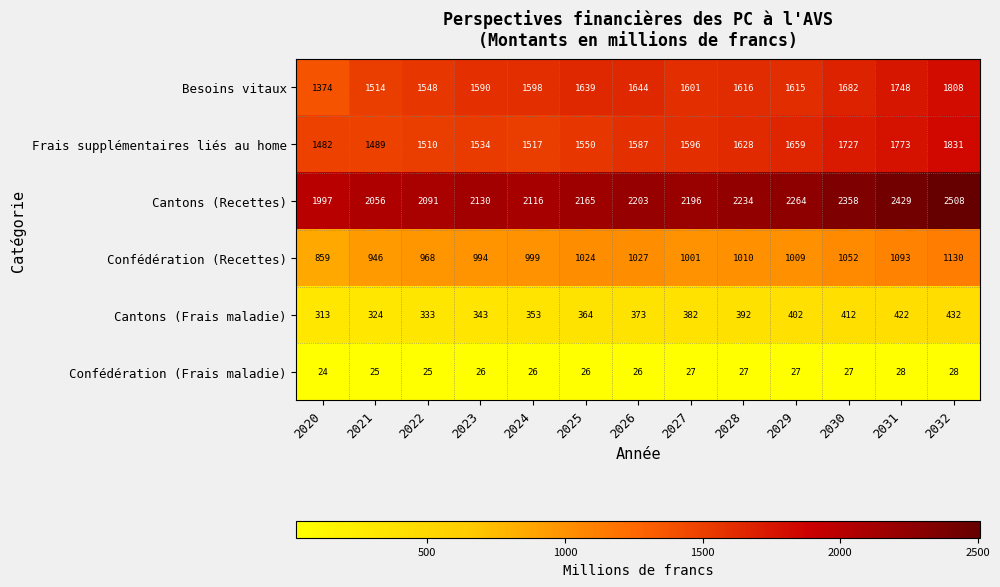

Where is Cantons (Frais maladie) nearest to the value 372?

2026